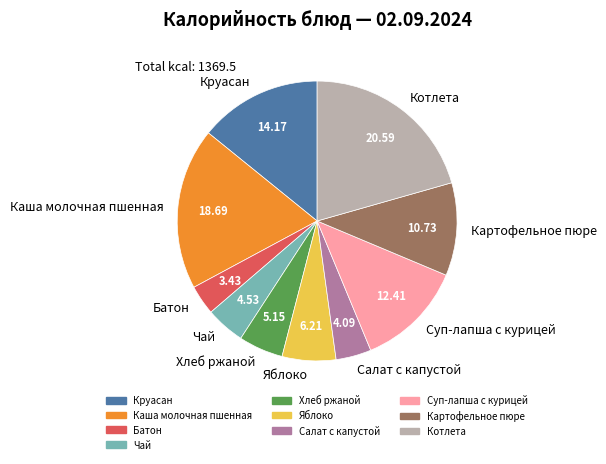

Is the sum of Круасан and Картофельное пюре greater than half?

No